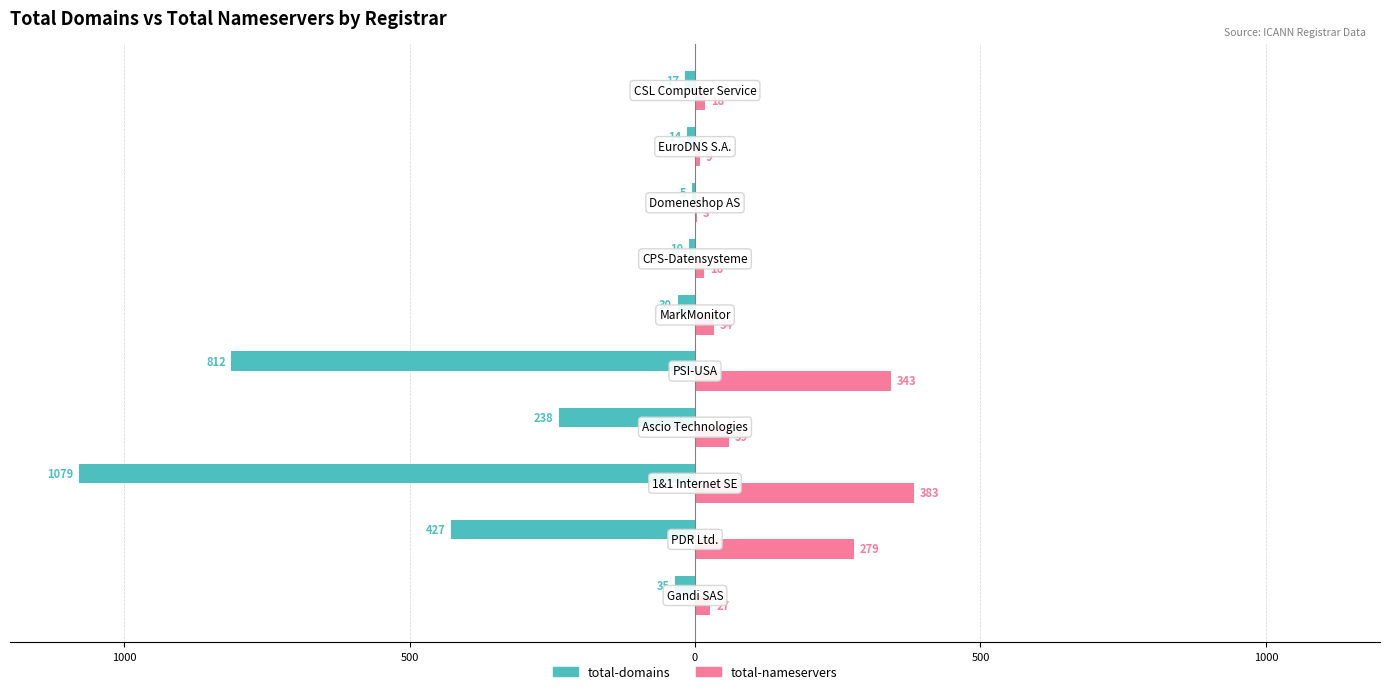

What are all the series names shown in the legend?

total-domains, total-nameservers